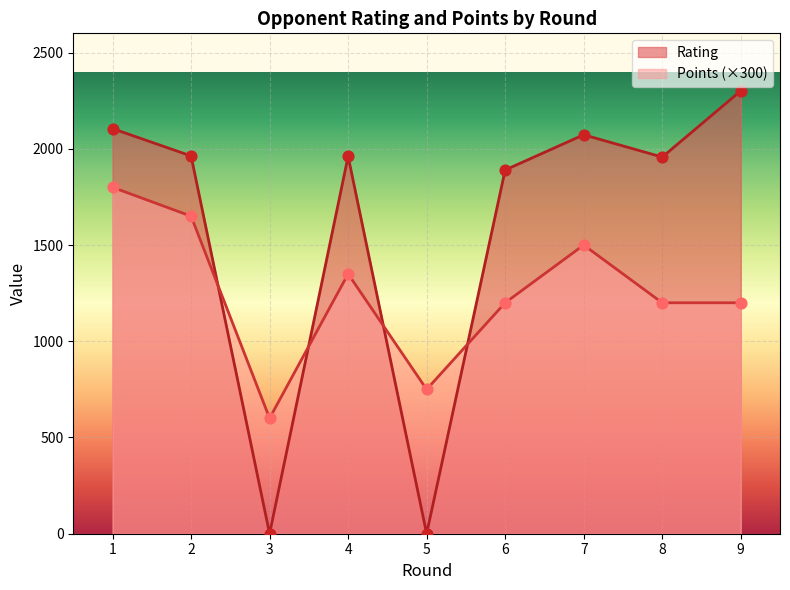

Which series has the largest total across all categories?

Rating